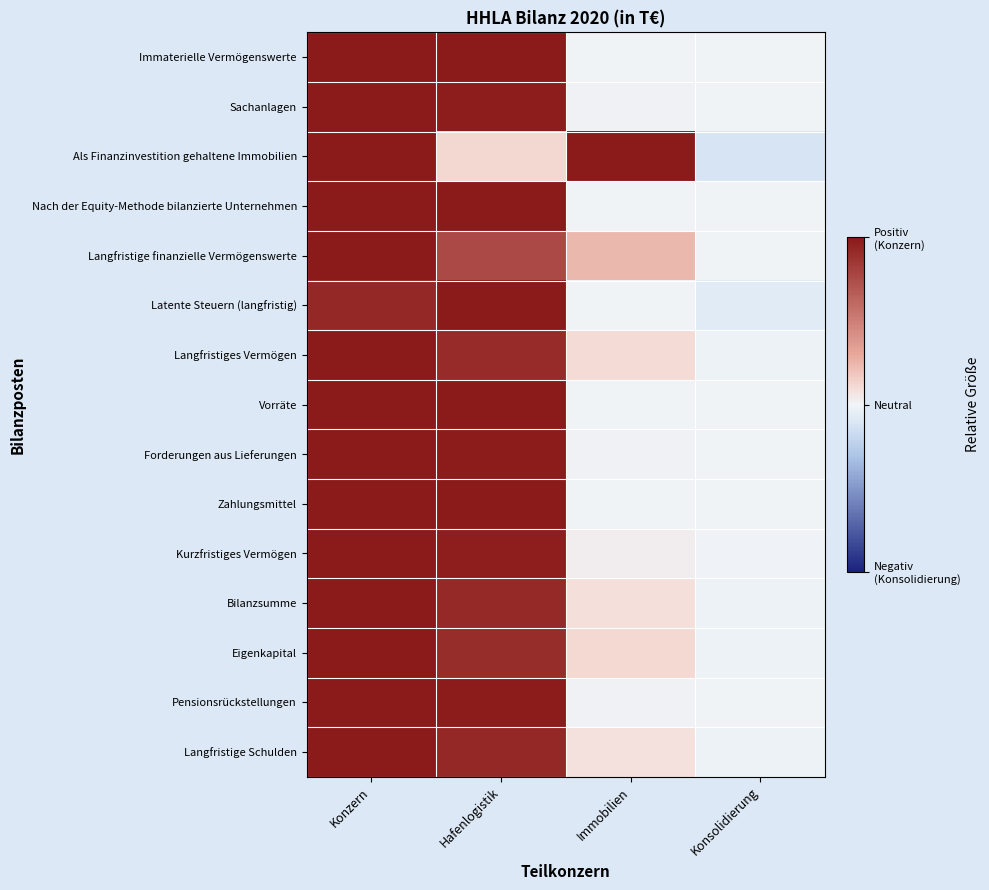

What is the total value across all series at Hafenlogistik?

13.5